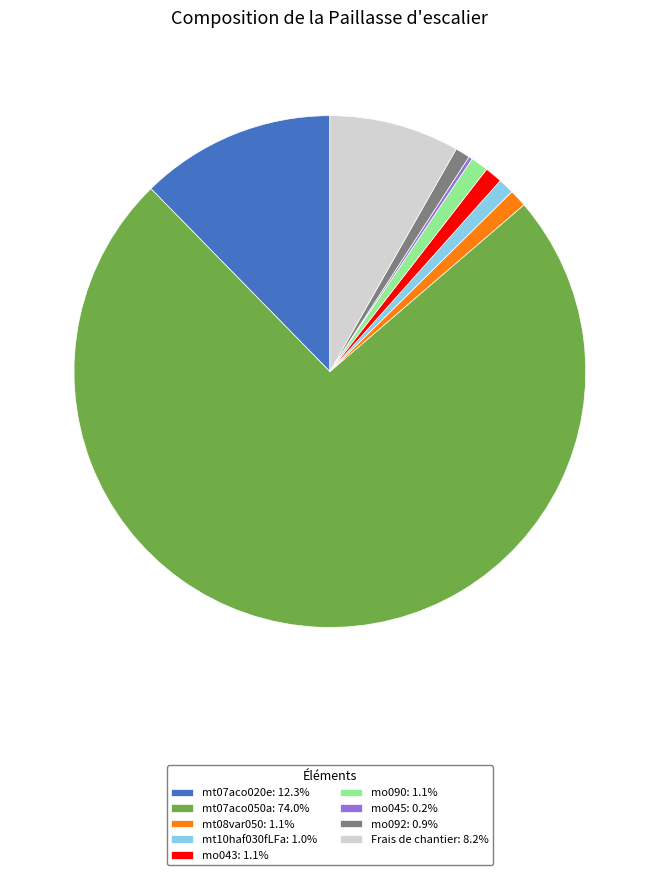

Is there any slice that represents more than half of the pie?

Yes